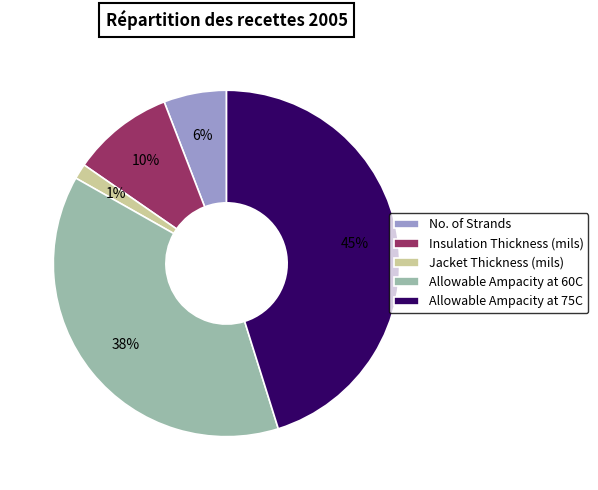

What percentage is the Jacket Thickness (mils) slice, to the nearest percent?

1%